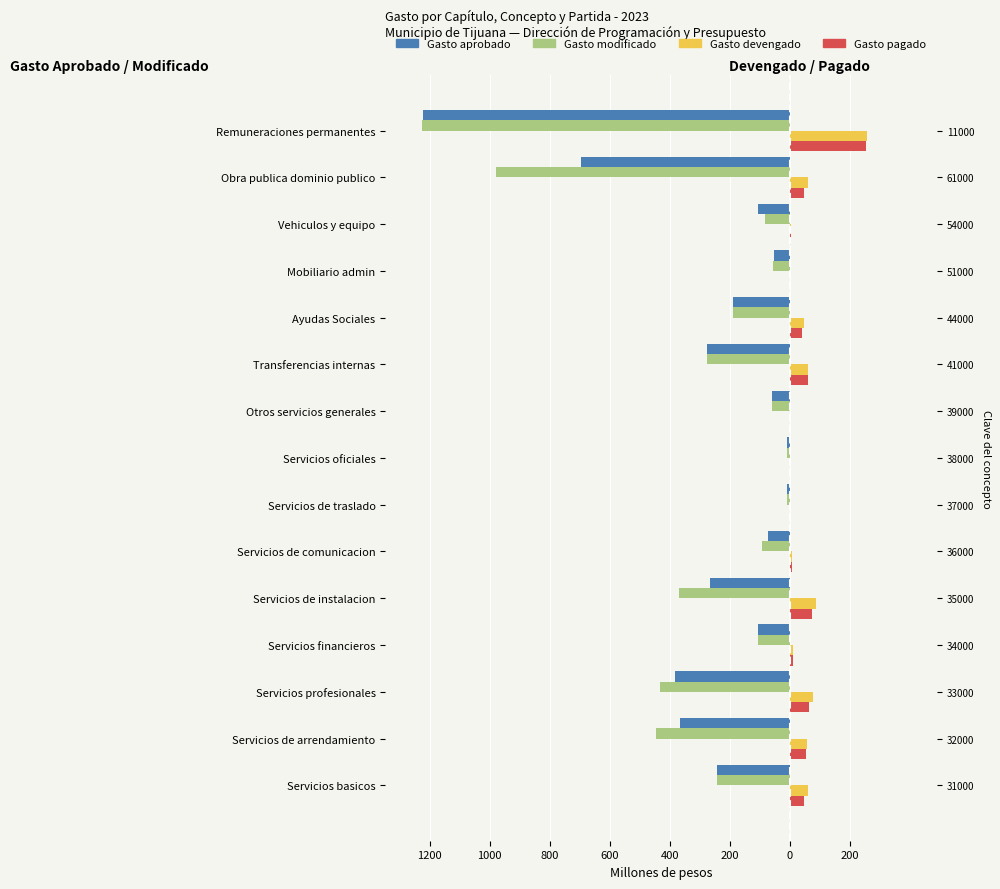

Between Servicios basicos and Servicios de arrendamiento, which series saw the biggest shift?

Gasto modificado